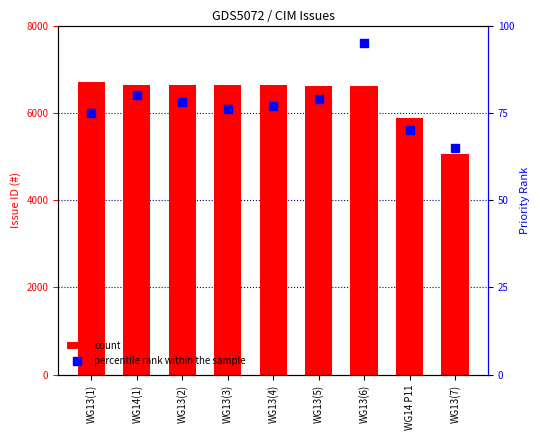

Which series has the largest Y range (max minus min)?

count